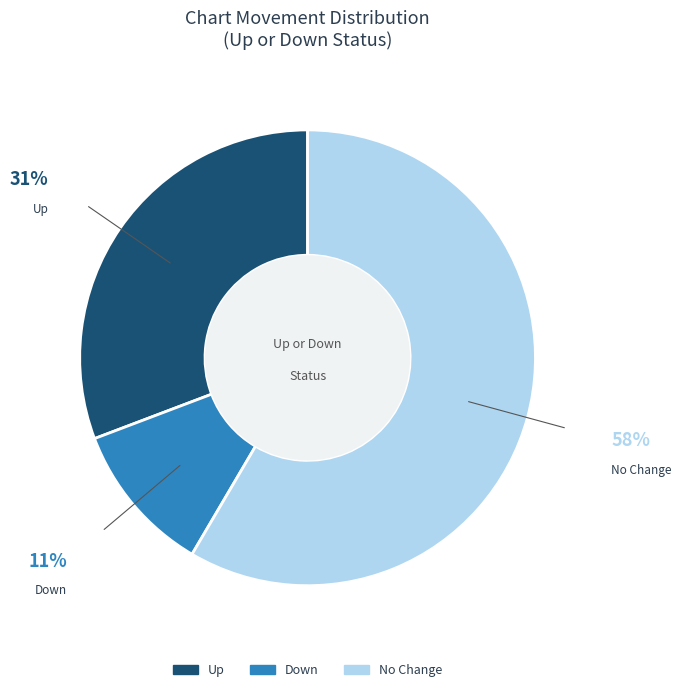

Is there any slice that represents more than half of the pie?

Yes